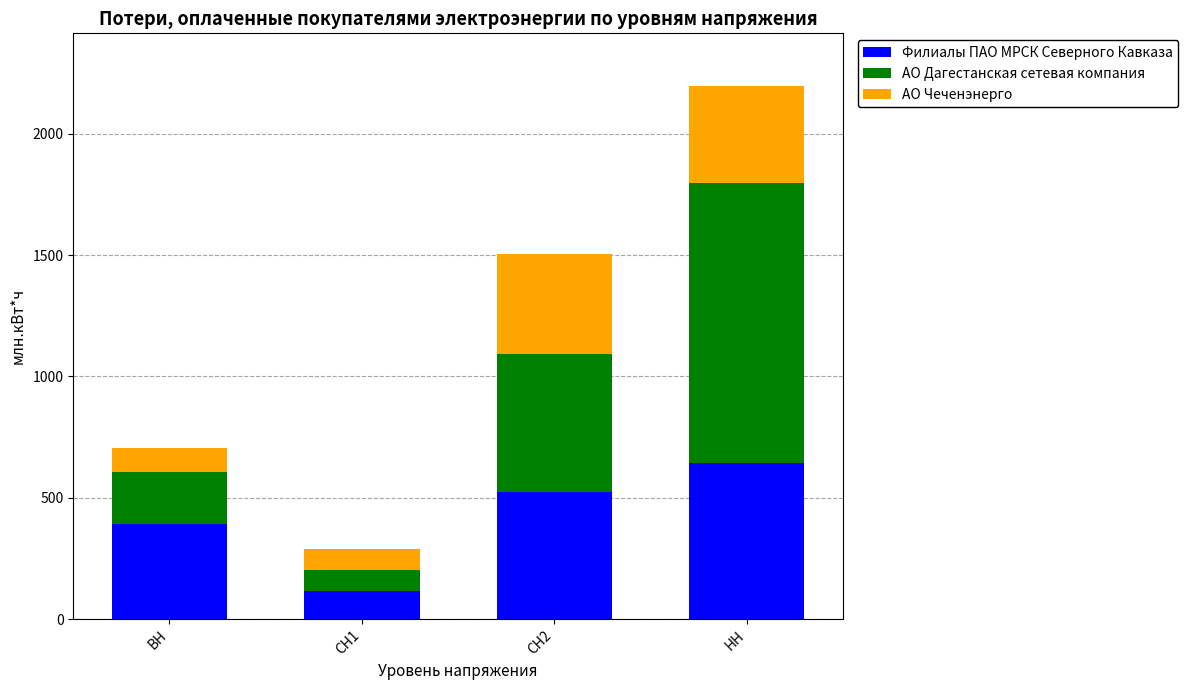

What is the difference between the maximum and minimum values in the Филиалы ПАО МРСК Северного Кавказа series?

525.6